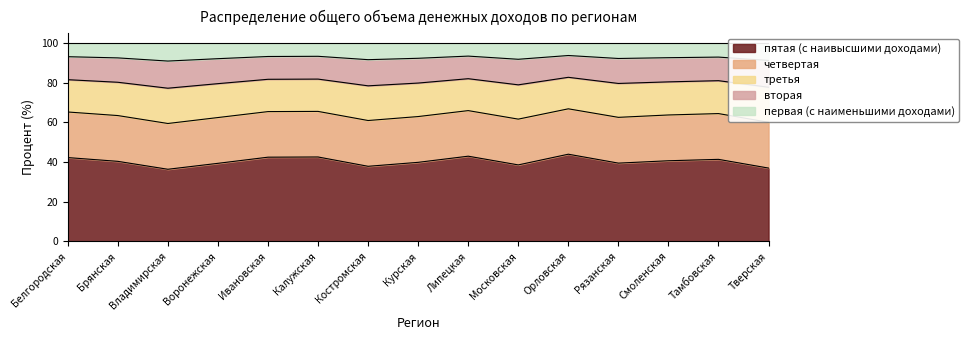

At which label is первая (с наименьшими доходами) closest to 92?

Московская